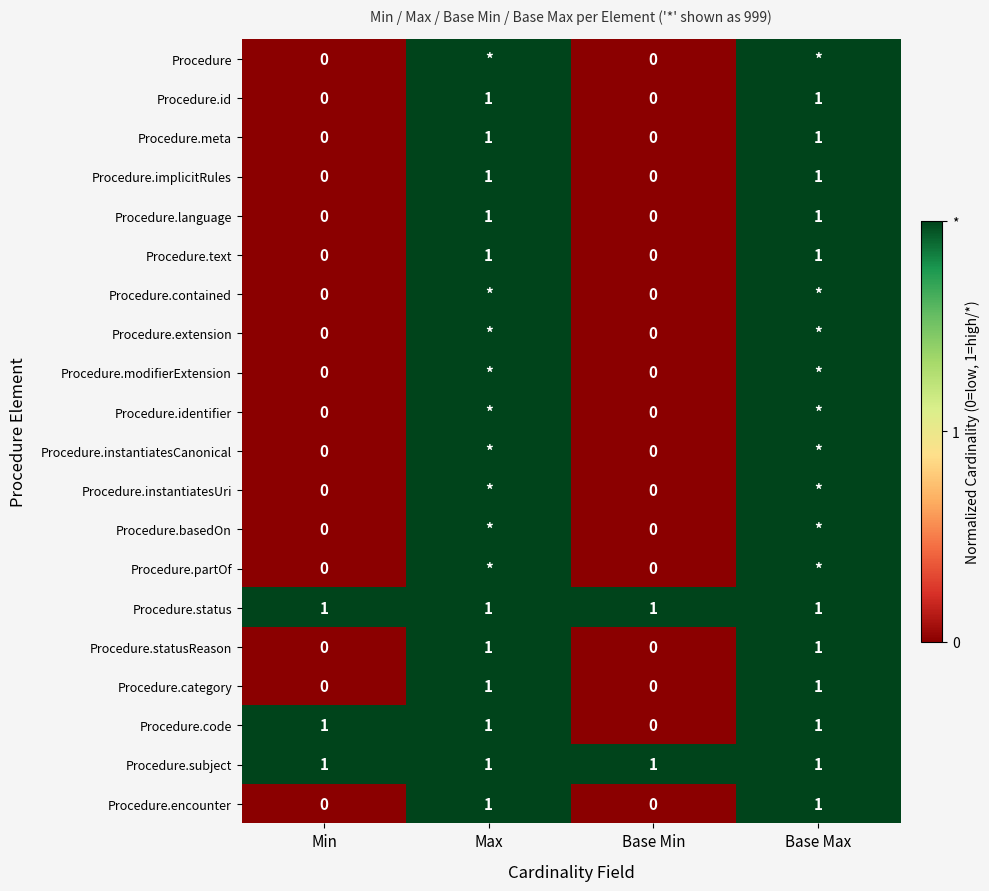

True or false: Procedure.text has a value of 0 at Base Min.

True